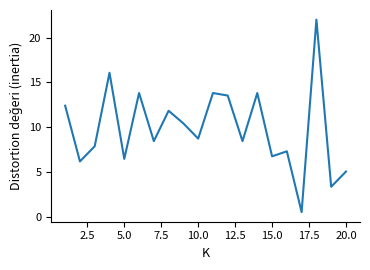

What is the sum of all values?

196.5